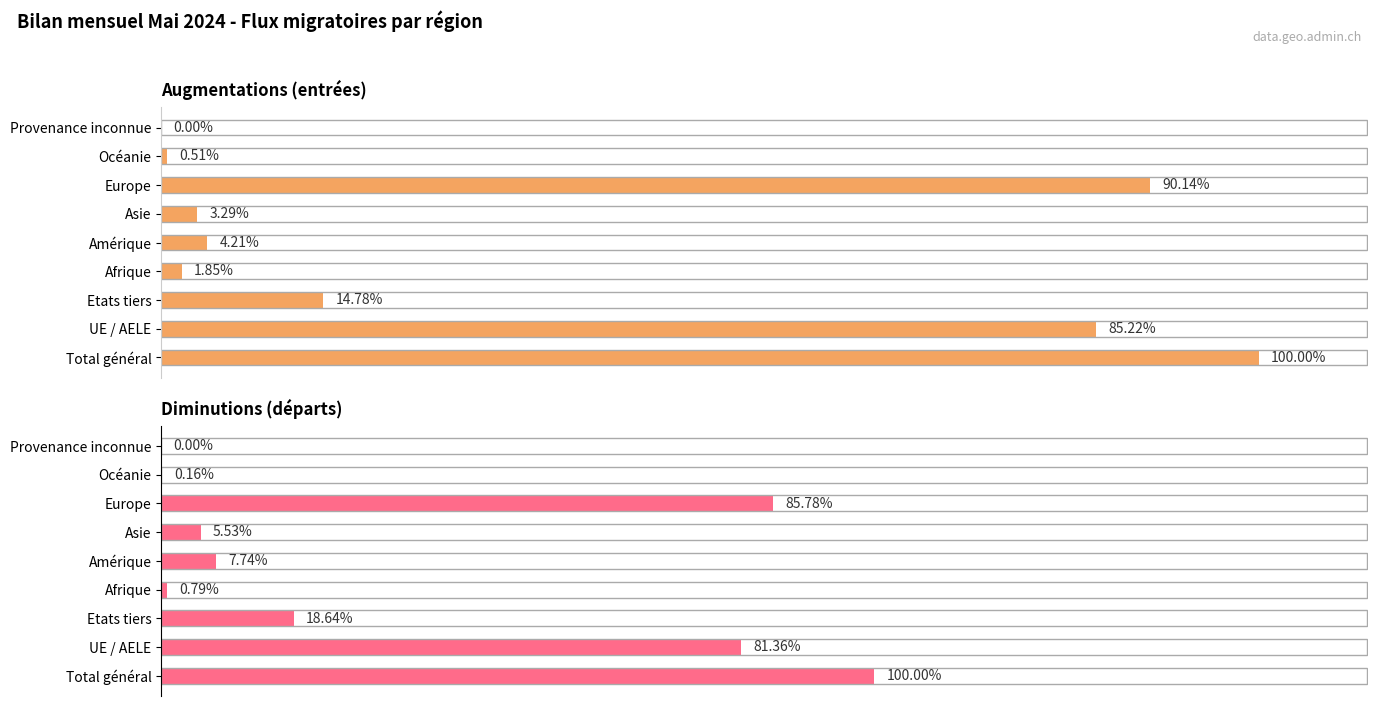

At Asie, list the series in order from largest to smallest.

Diminutions, Augmentations